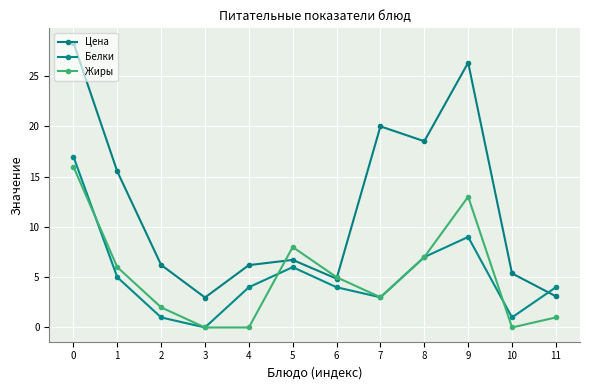

How many lines are shown in the chart?

3